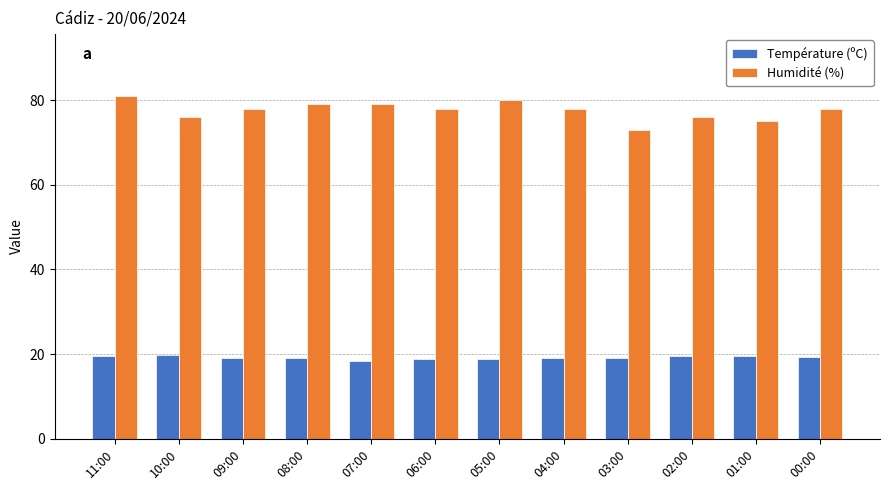

What position from the left is 03:00?

9